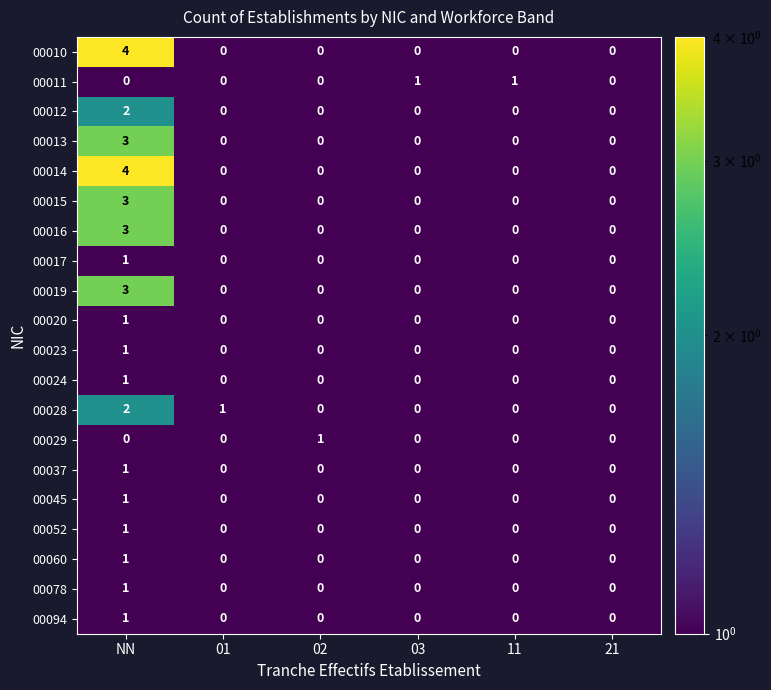

Which label corresponds to the largest value in the chart?

NN